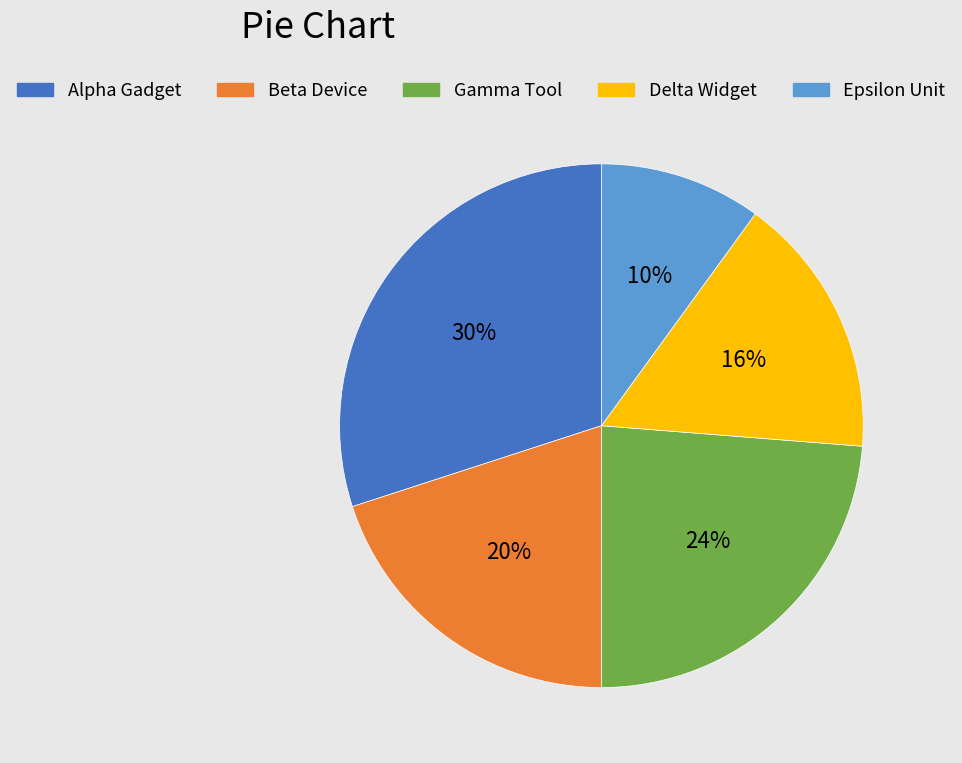

To the nearest percent, what portion does Gamma Tool represent?

24%